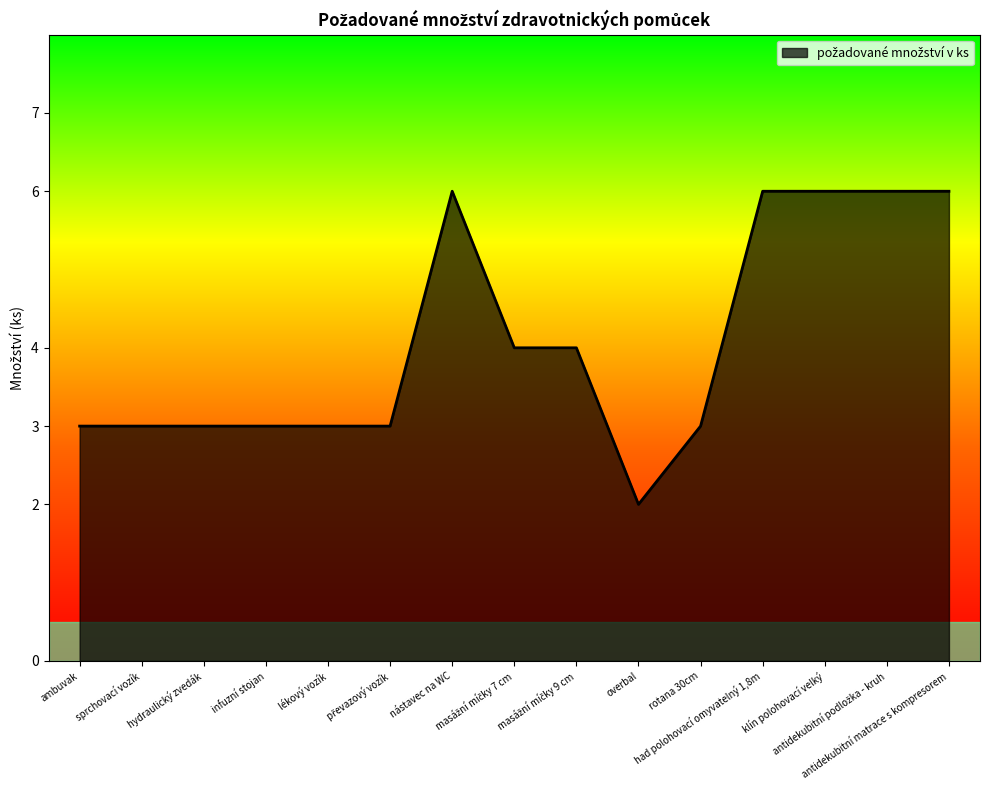

Where is the first local maximum?

nástavec na WC